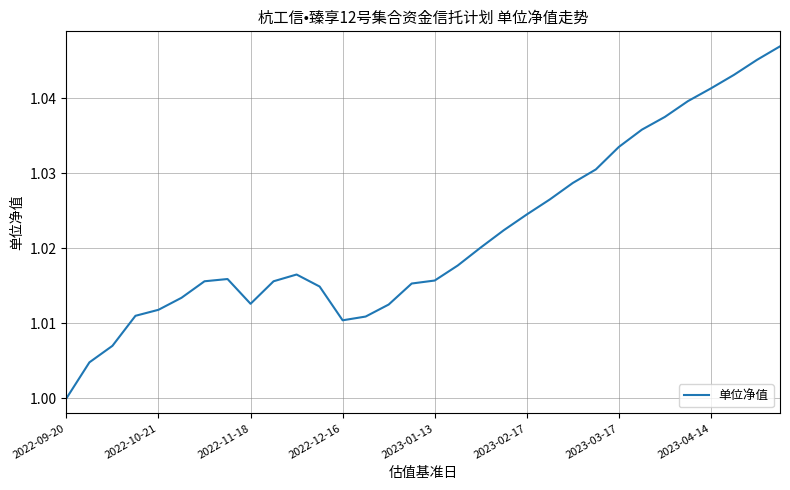

Does the chart display data point markers on the line(s)?

No